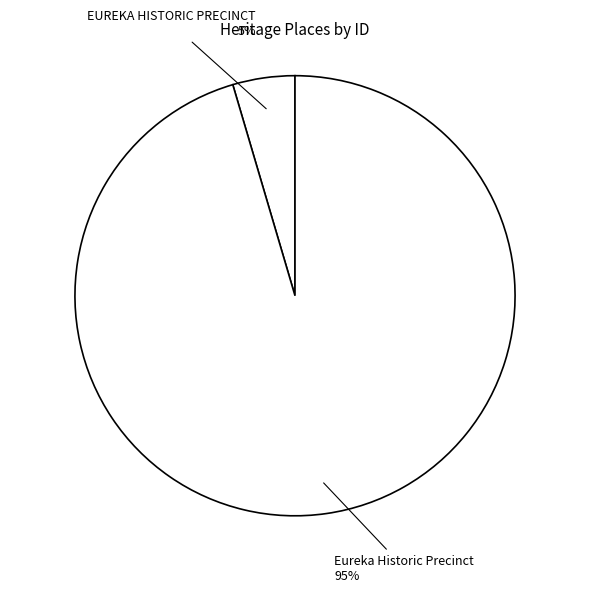

How many segments does this pie chart have?

2